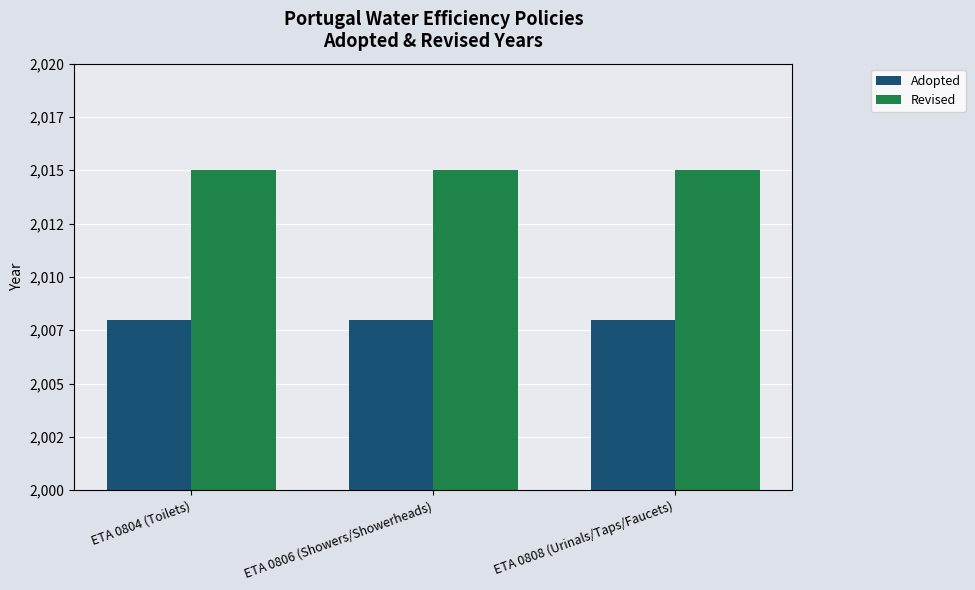

At ETA 0806 (Showers/Showerheads), list the series in order from smallest to largest.

Adopted, Revised